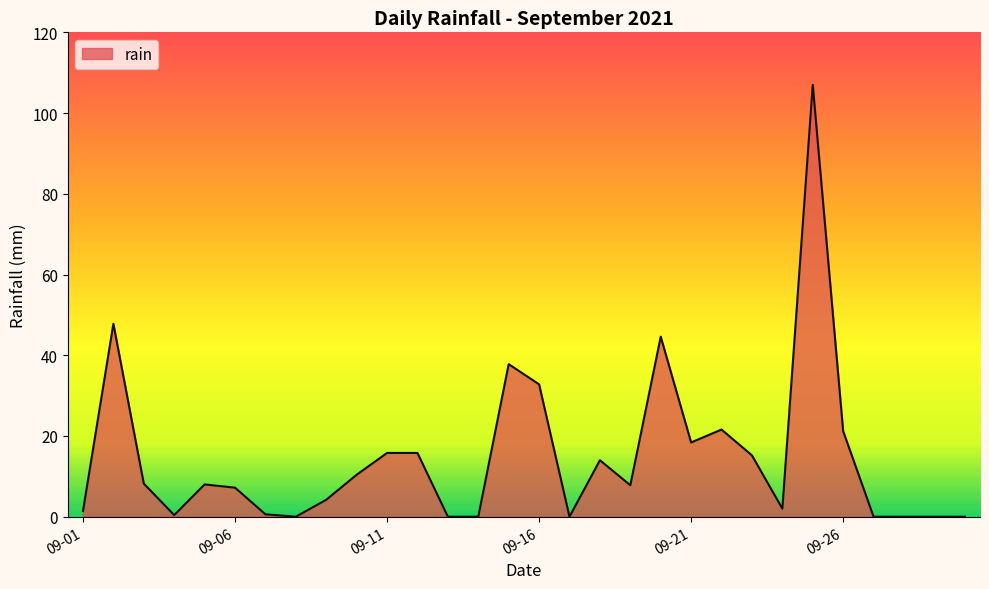

What is the maximum value shown in the chart?

107.0